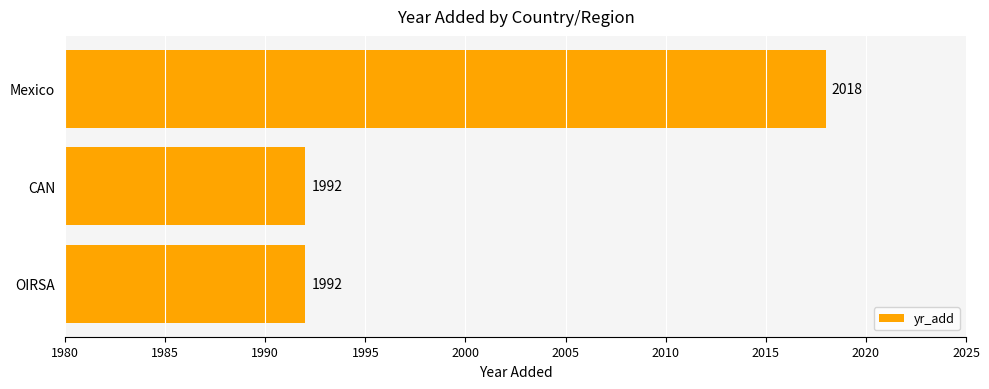

Does the chart contain any negative values?

No